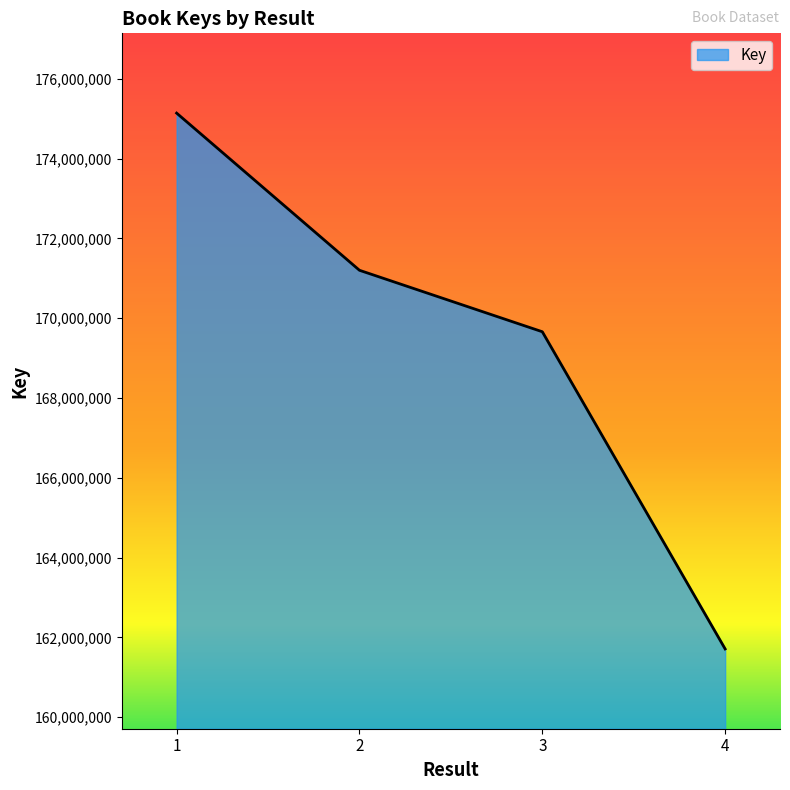

How many values are between 169660441 and 175141123?

3